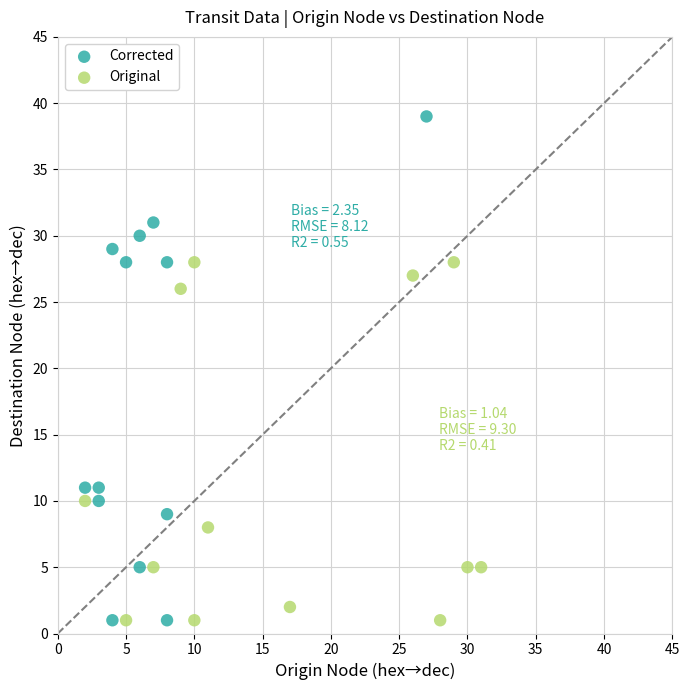

Which series has the largest Y range (max minus min)?

Corrected